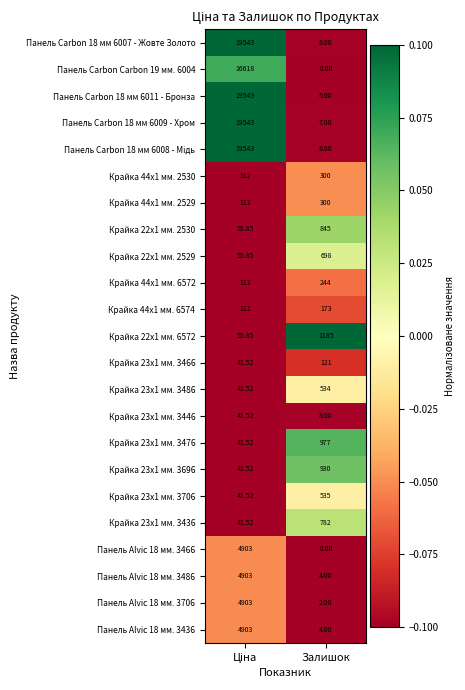

At which label does Крайка 23x1 мм. 3486 reach its peak?

Залишок